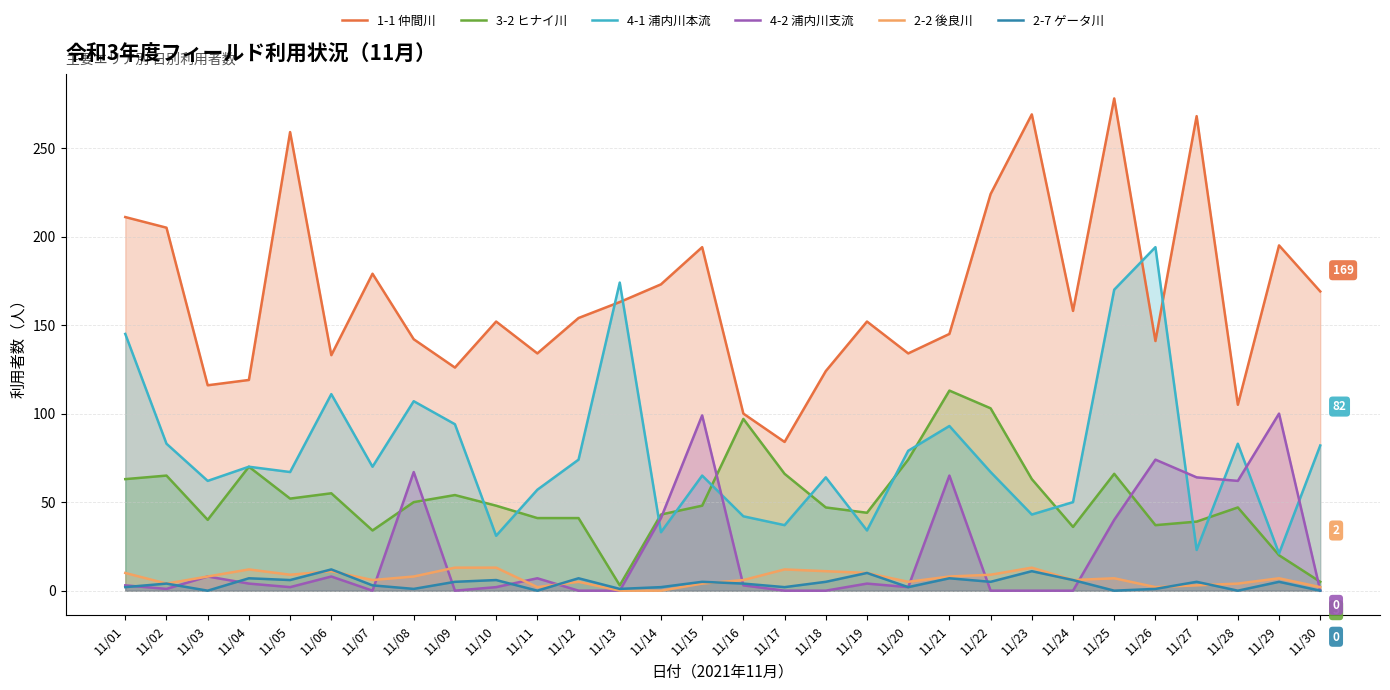

True or false: 3-2 ヒナイ川 and 1-1 仲間川 cross at least once.

False